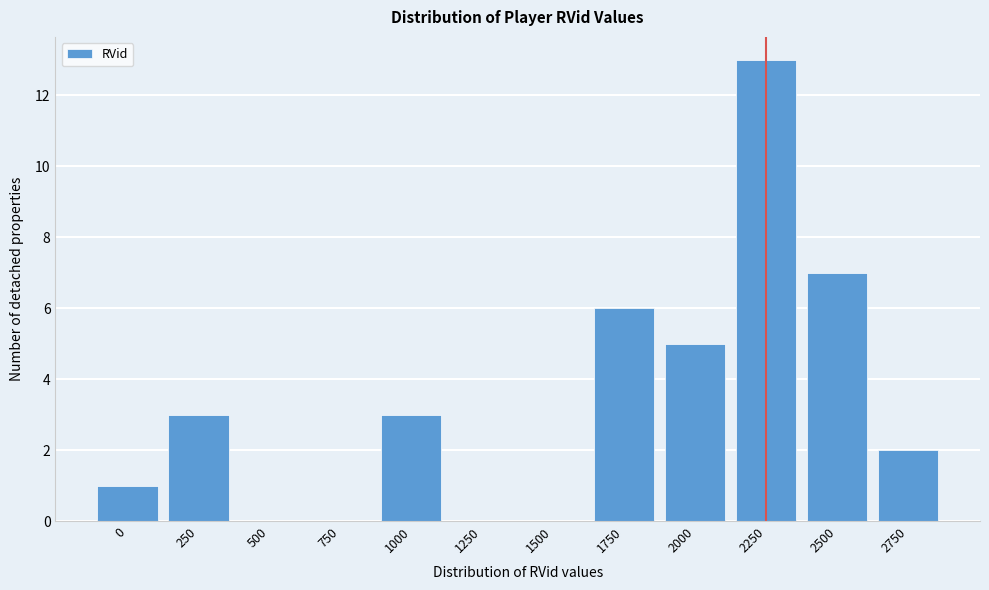

Reading left to right, extract all data points from this chart.

0=1	250=3	500=0	750=0	1000=3	1250=0	1500=0	1750=6	2000=5	2250=13	2500=7	2750=2